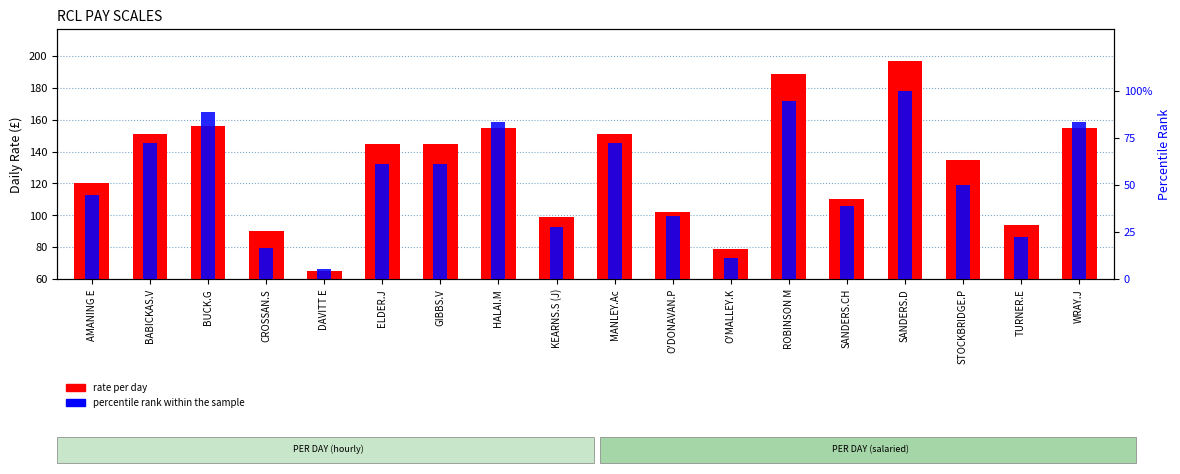

How many bars are there in each group?

2